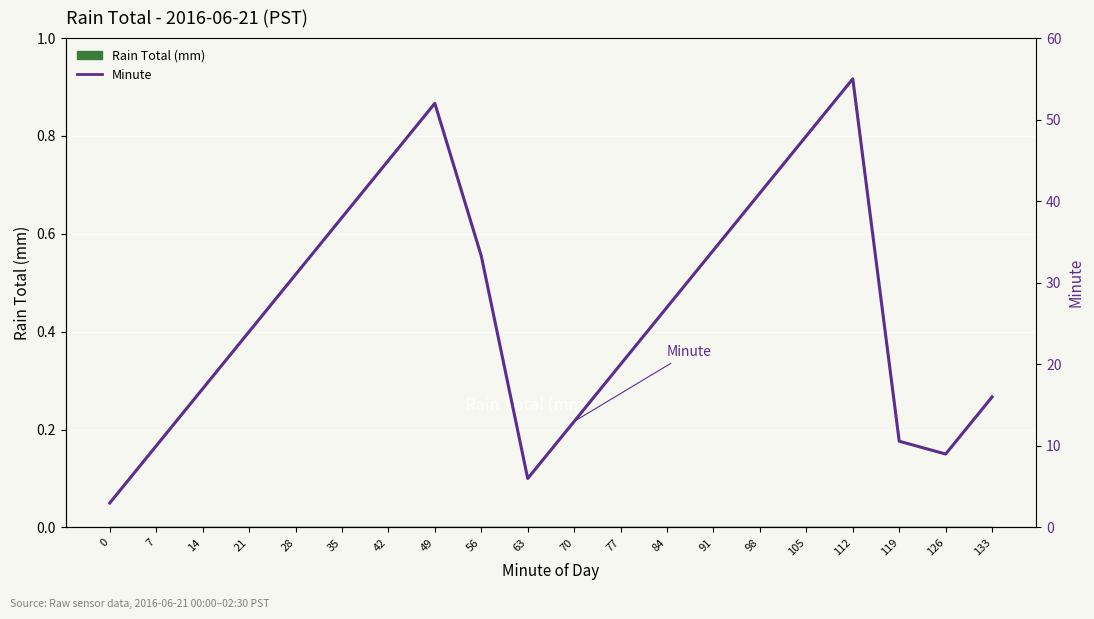

Rank the categories by value from highest to lowest.

112, 49, 105, 42, 98, 35, 91, 56, 28, 84, 21, 77, 14, 133, 70, 119, 7, 126, 63, 0